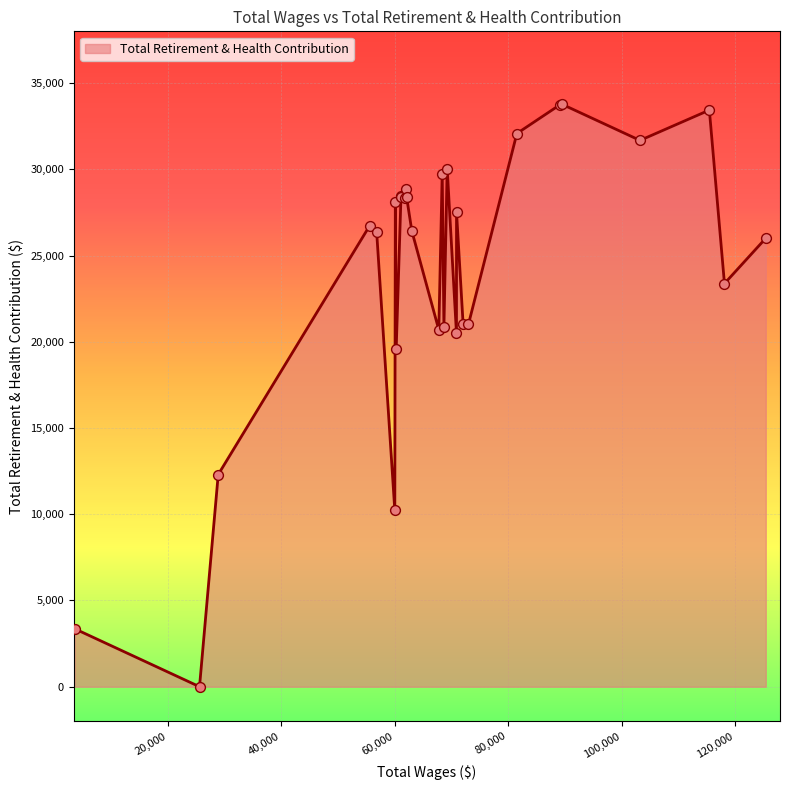

What is the maximum value shown in the chart?

33767